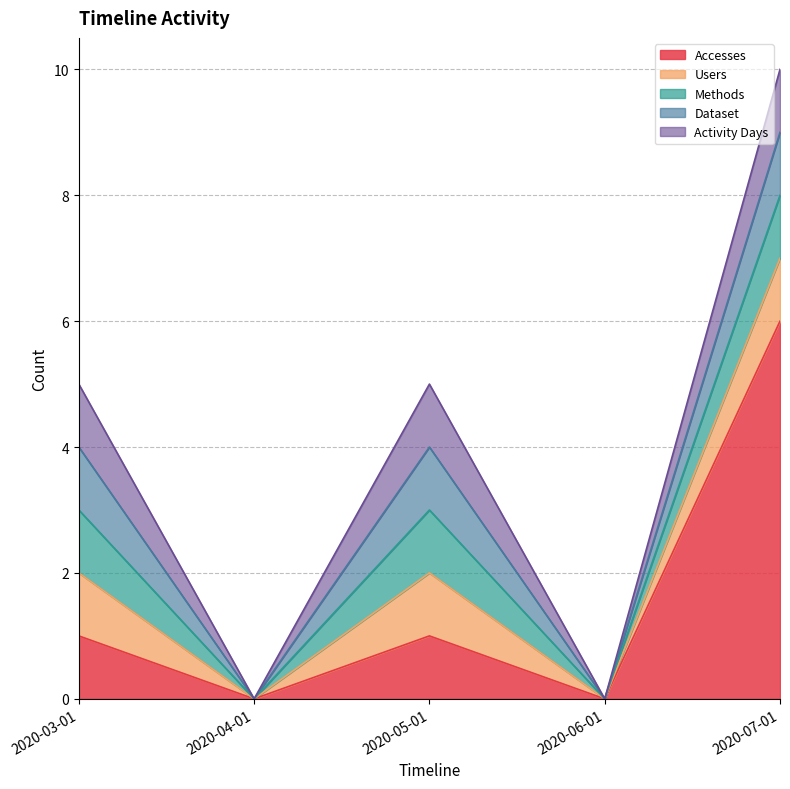

How many Dataset values are between 0 and 1?

5